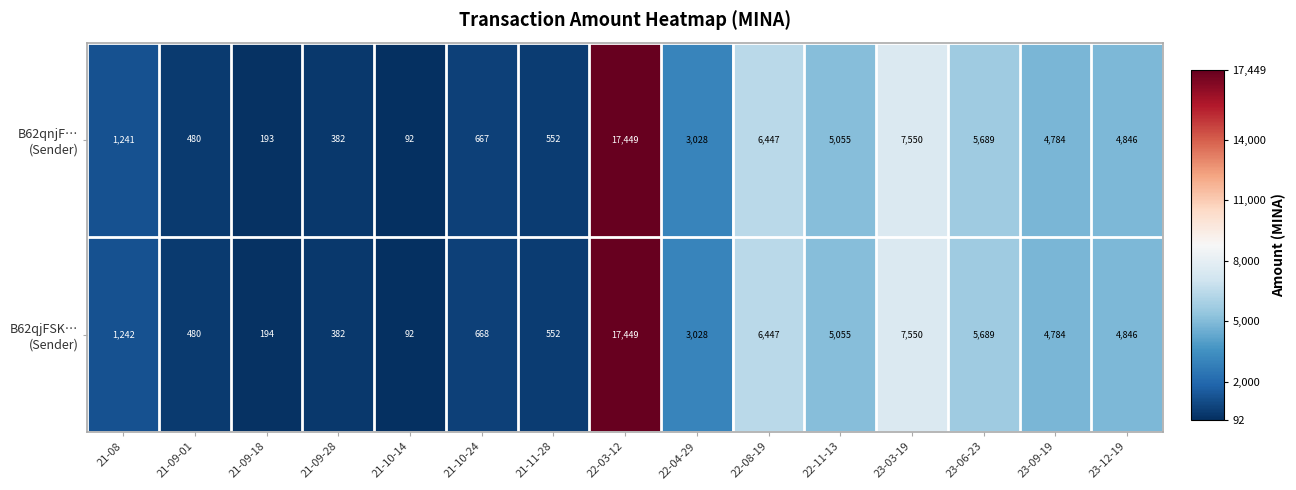

At how many categories does at least one series exceed 5913?

3